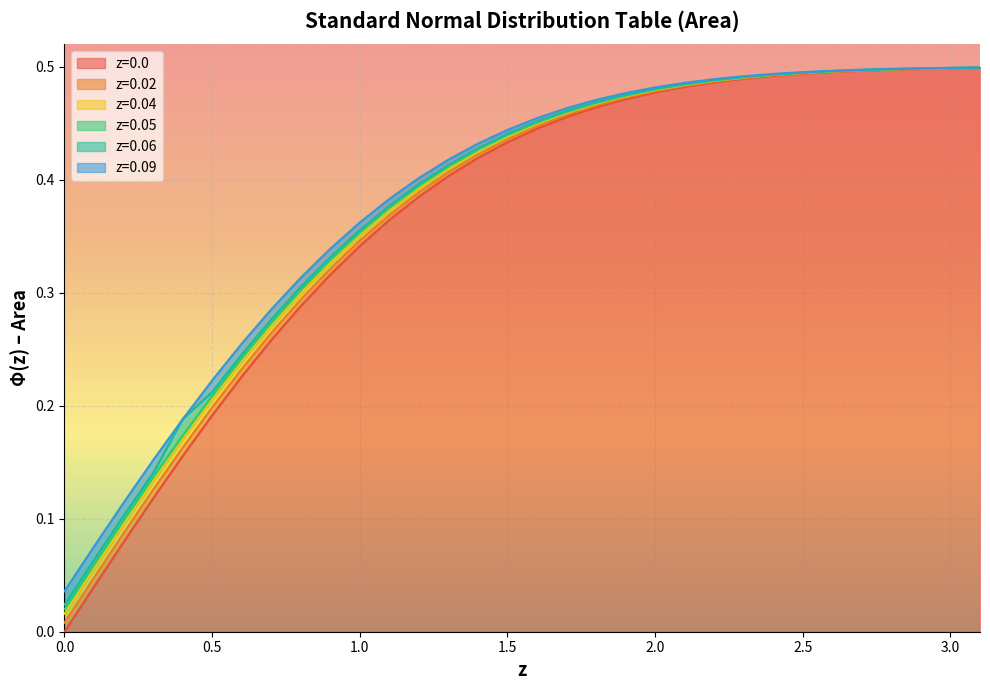

True or false: z=0.02 and z=0.05 intersect in this chart.

False